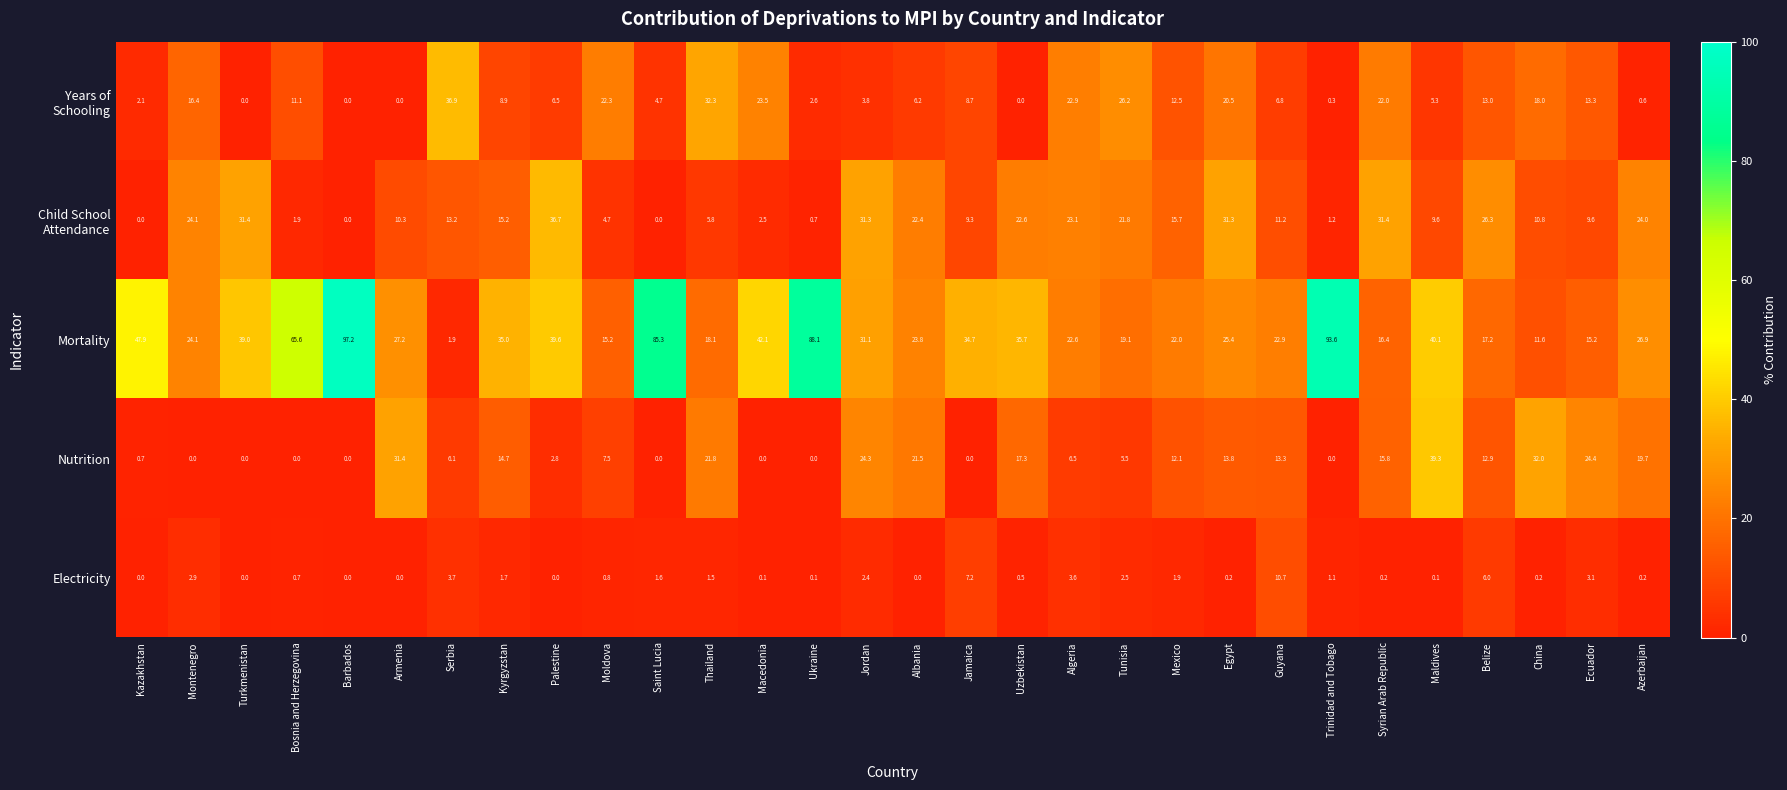

Which series has the largest range (max minus min)?

Mortality